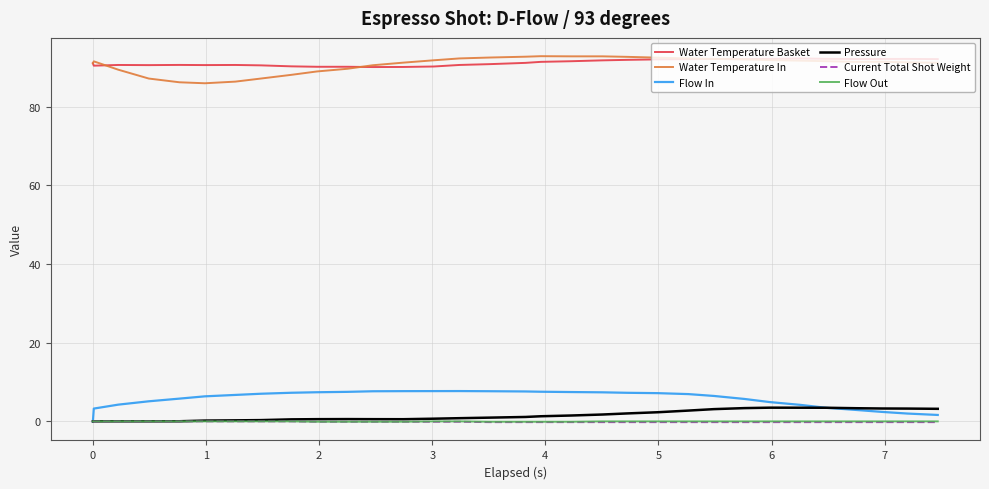

What is the greatest value displayed?

92.8